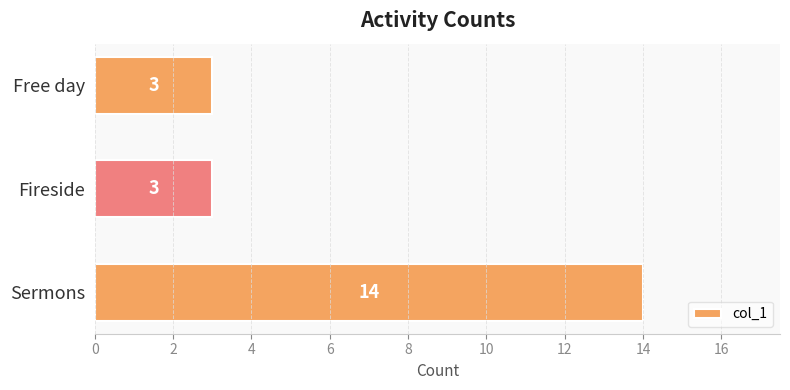

True or false: the data shows 5 at Fireside.

False